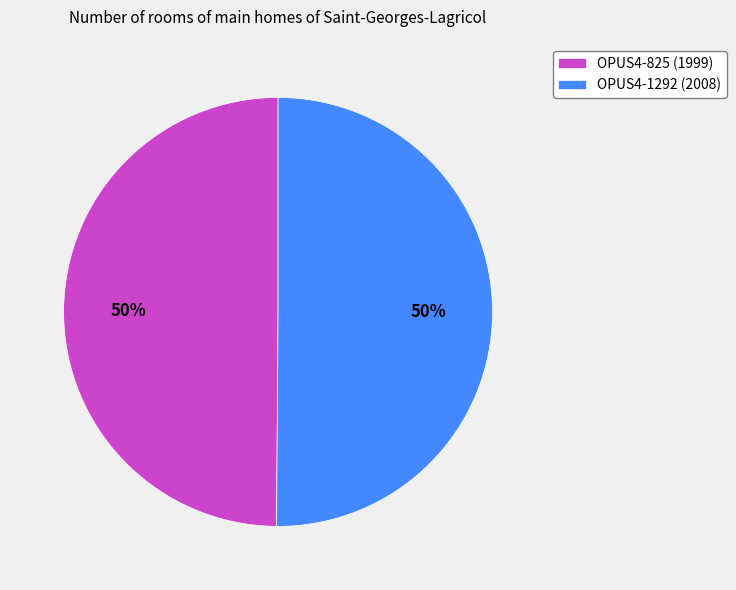

True or false: OPUS4-825 (1999) accounts for 50% of the total.

True